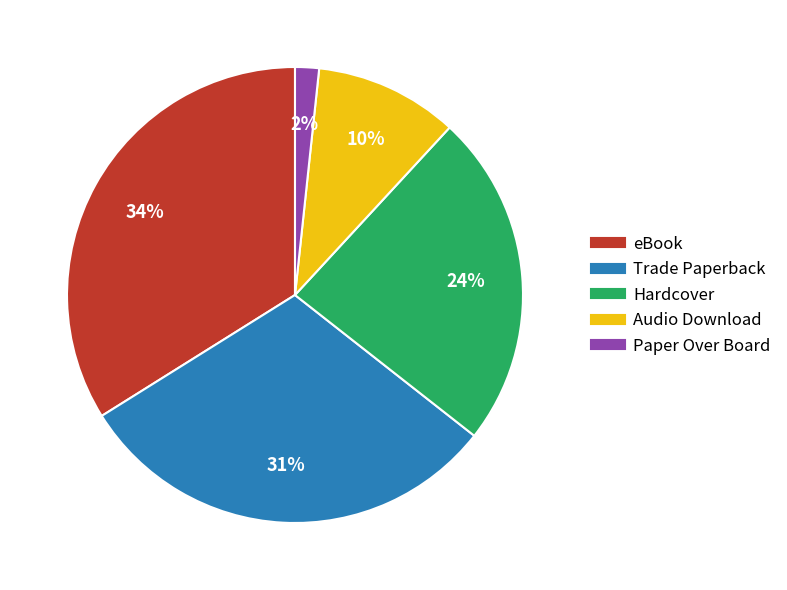

How many slices are in this pie chart?

5